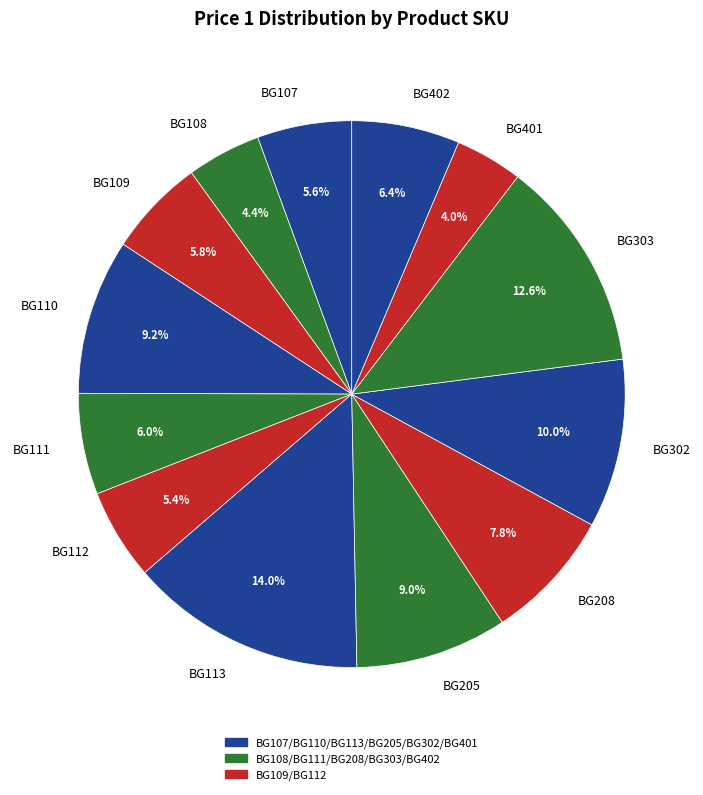

To the nearest percent, what portion does BG205 represent?

9%